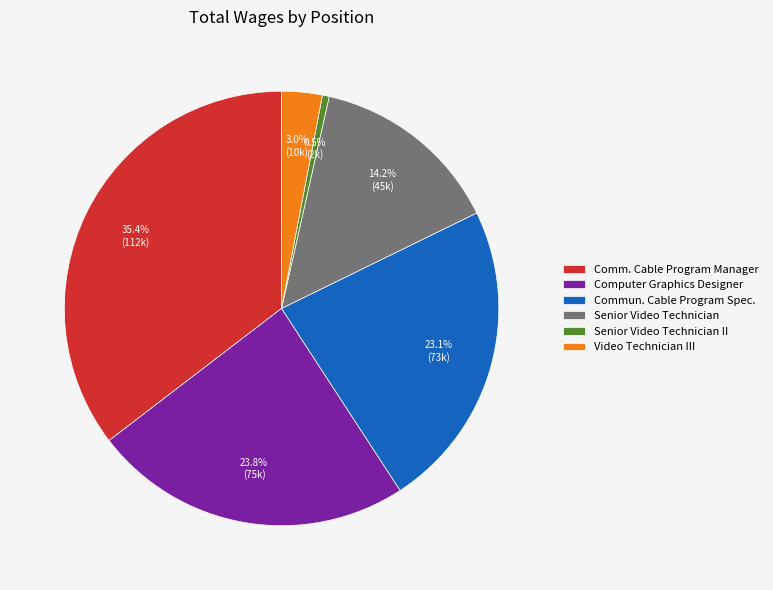

To the nearest percent, what is the average slice percentage?

17%